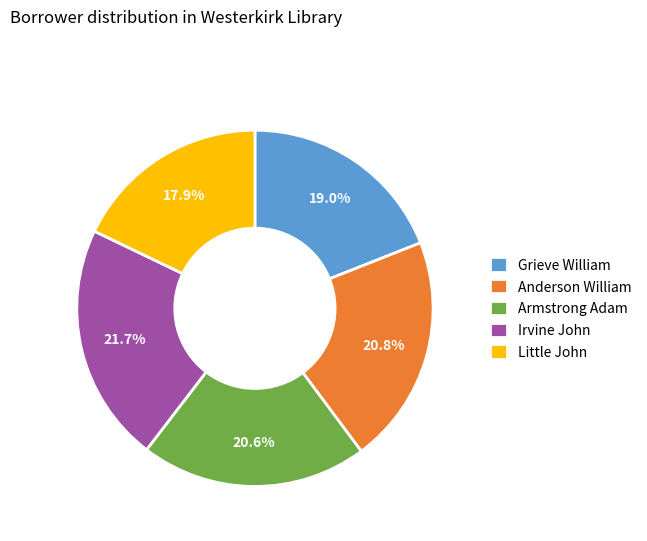

How many segments does this pie chart have?

5